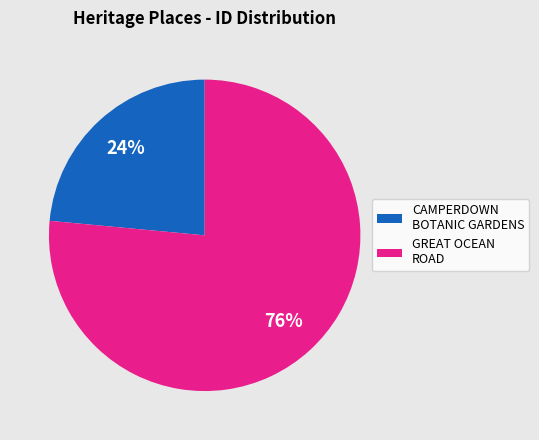

Which slice is the smallest?

CAMPERDOWN BOTANIC GARDENS